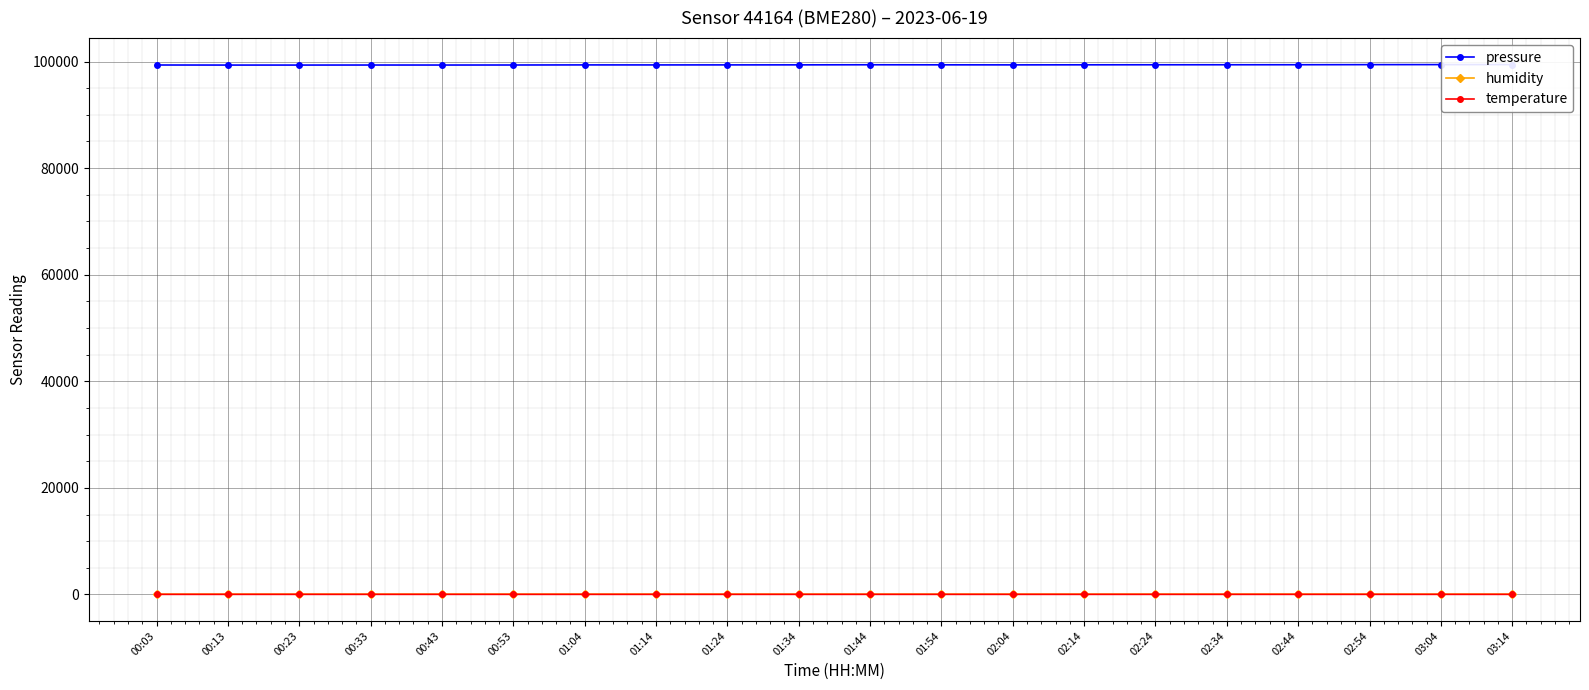

Reading right to left, list all the values displayed in this chart.

pressure: 99422.8	99418.8	99411.5	99392.4	99388.2	99386.6	99377.3	99366.4	99374.4	99387.9	99369.2	99363.2	99357.8	99361.3	99343.6	99337.0	99339.6	99331.8	99331.4	99344.4
humidity: 57.4	56.8	57.1	56.2	56.9	56.5	56.5	56.8	56.8	57.1	57.2	57.0	57.7	56.5	56.4	56.1	55.7	54.9	54.1	54.1
temperature: 19.5	19.7	19.8	20.1	19.9	20.0	20.1	19.8	19.8	19.5	19.7	19.9	19.8	19.9	19.9	20.1	20.4	20.6	21.1	21.1